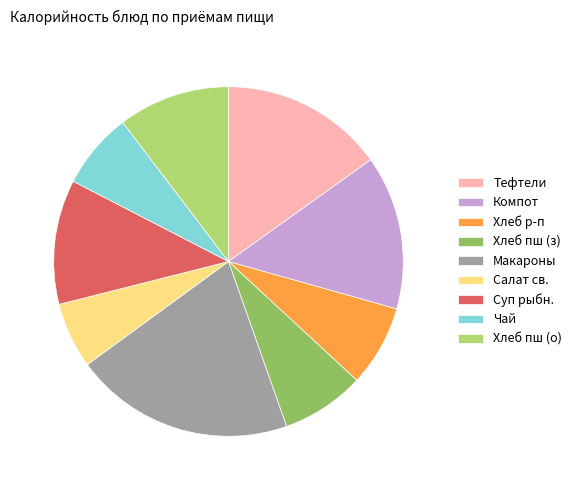

Which slice is the smallest?

Салат св.